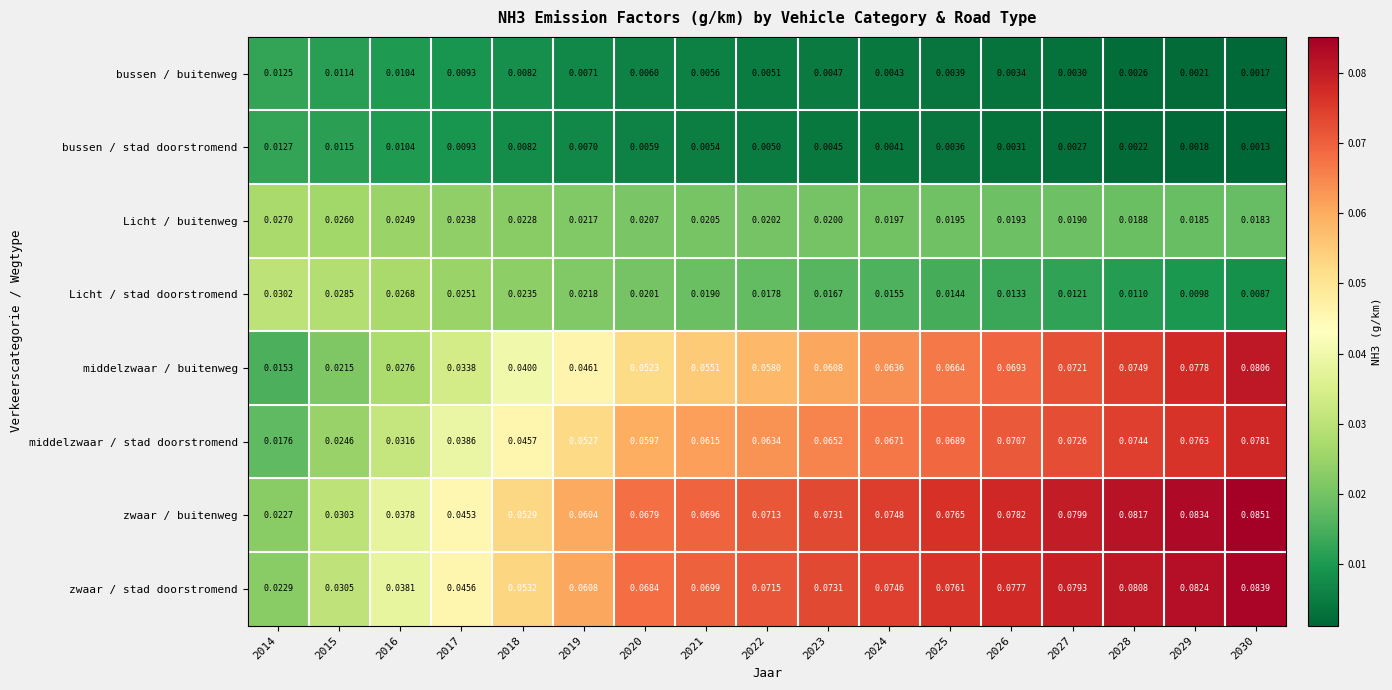

At which category is the sum across all series the highest?

2030